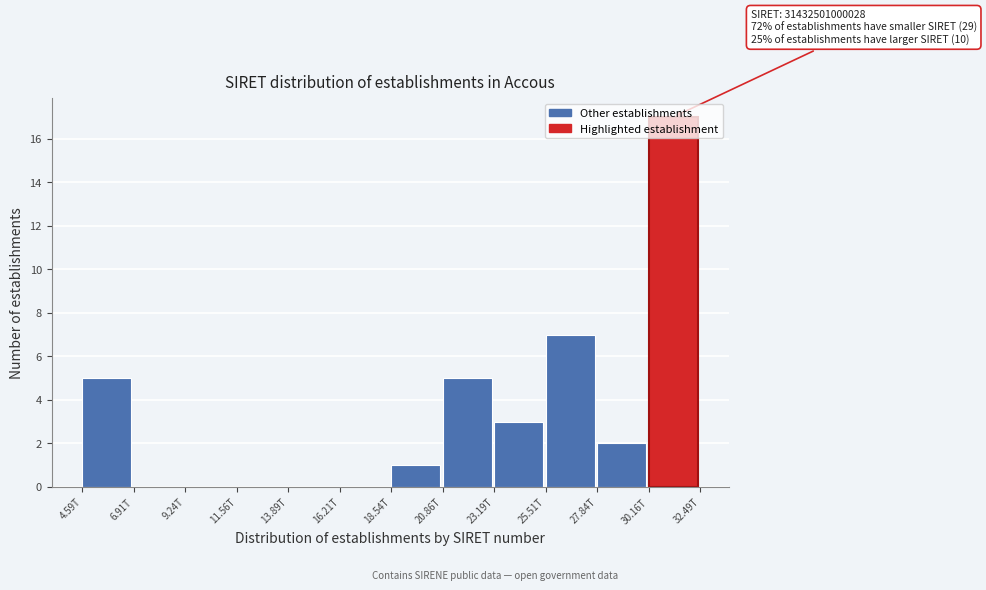

What is the sum of all values?

40